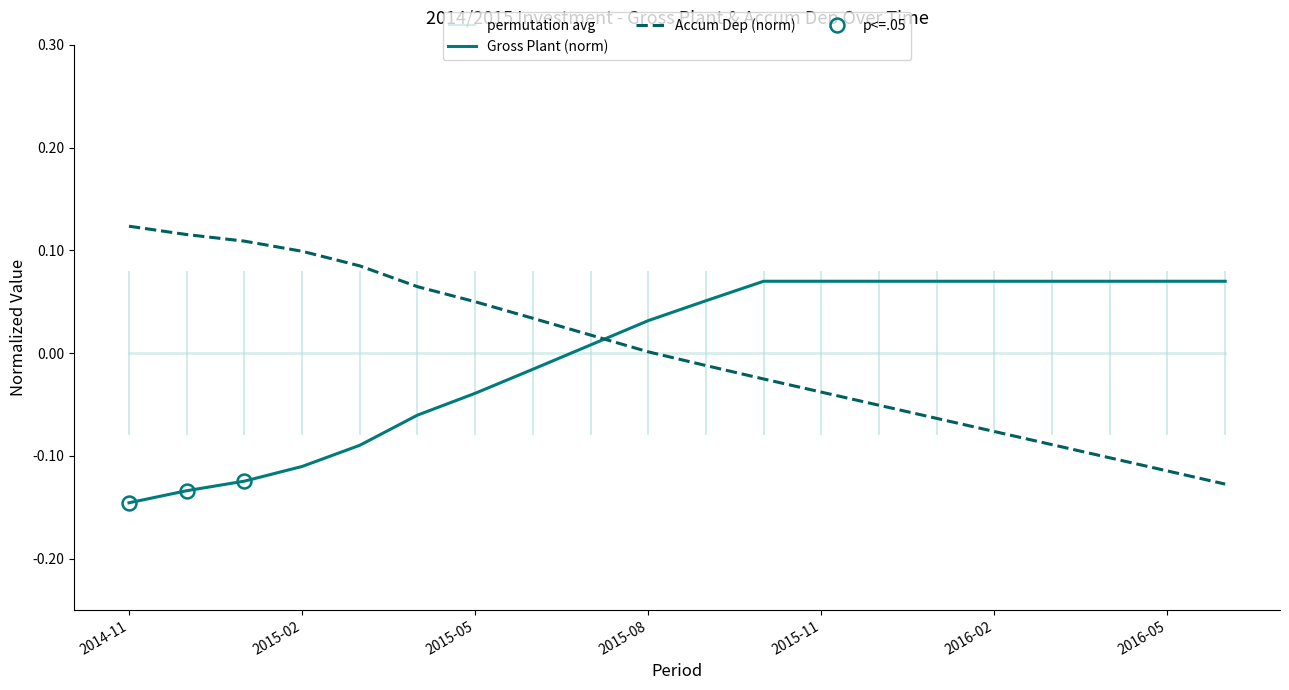

How many categories are shown in the chart?

20